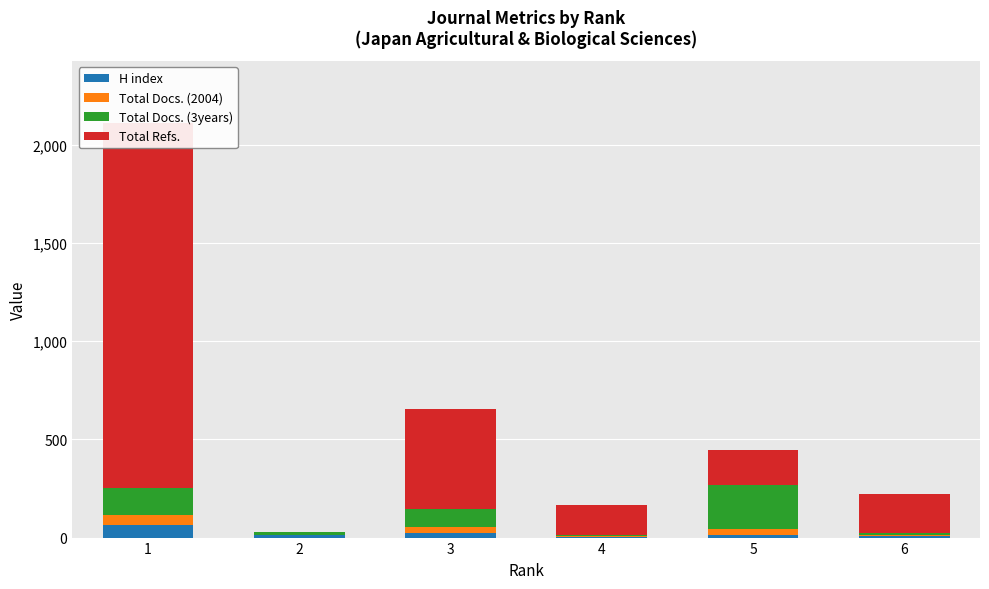

At how many categories does at least one series exceed 676?

1